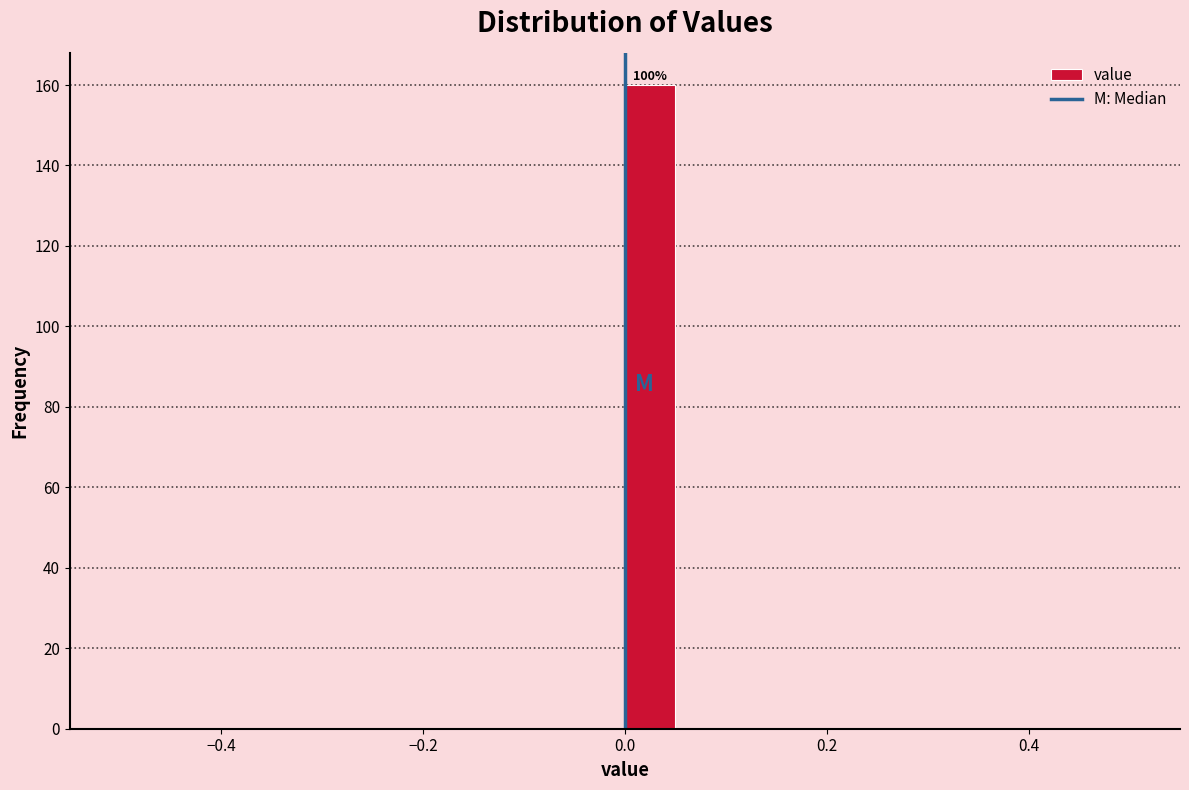

Around what value on the x-axis is the tallest bar? Give the approximate position of its centre, as read against the axis.

0.02